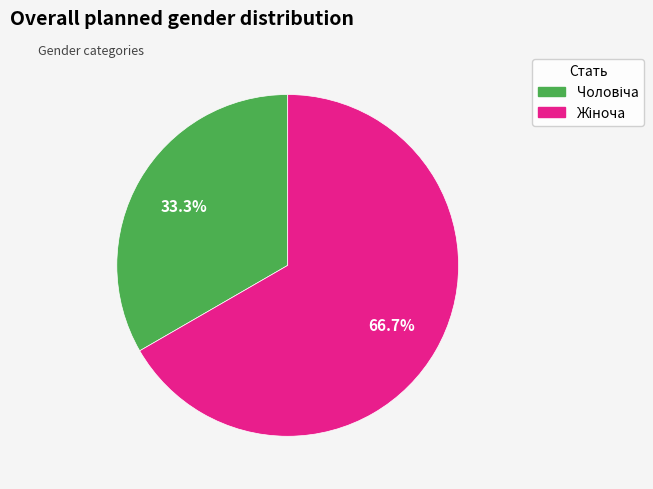

Is there any slice that represents more than half of the pie?

Yes